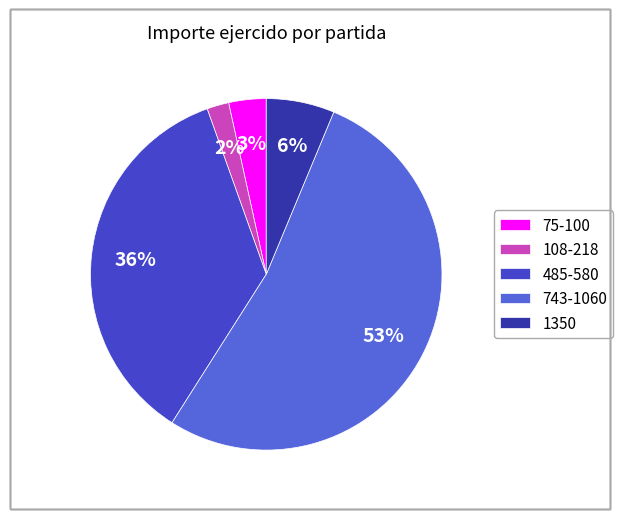

To the nearest percent, what is the difference between the largest and smallest slice percentages?

51%